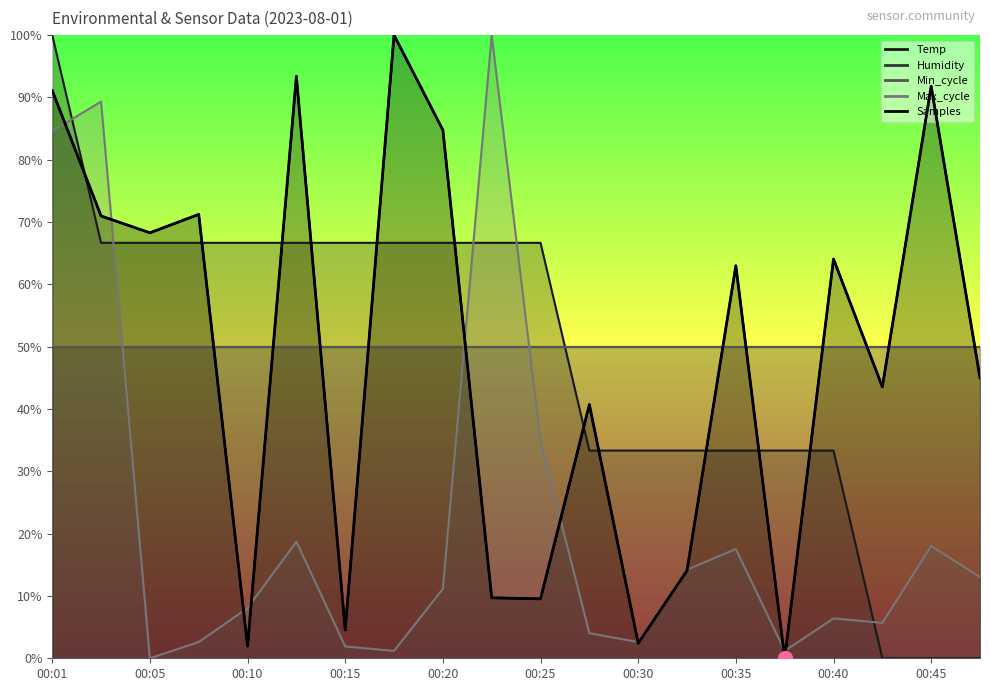

What is the maximum value for Temp?

100.0